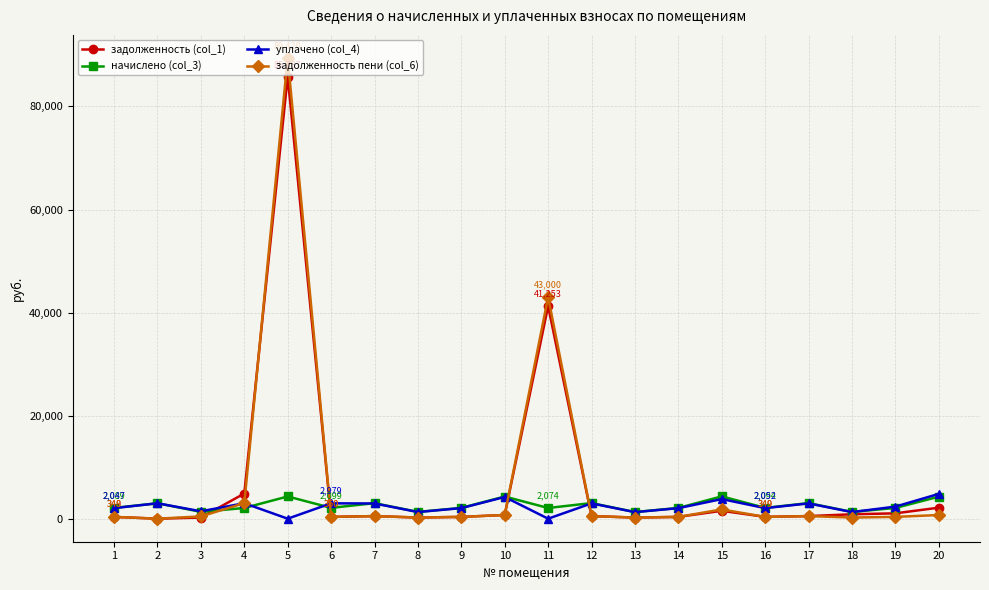

Which series has the widest spread of values?

задолженность пени (col_6)